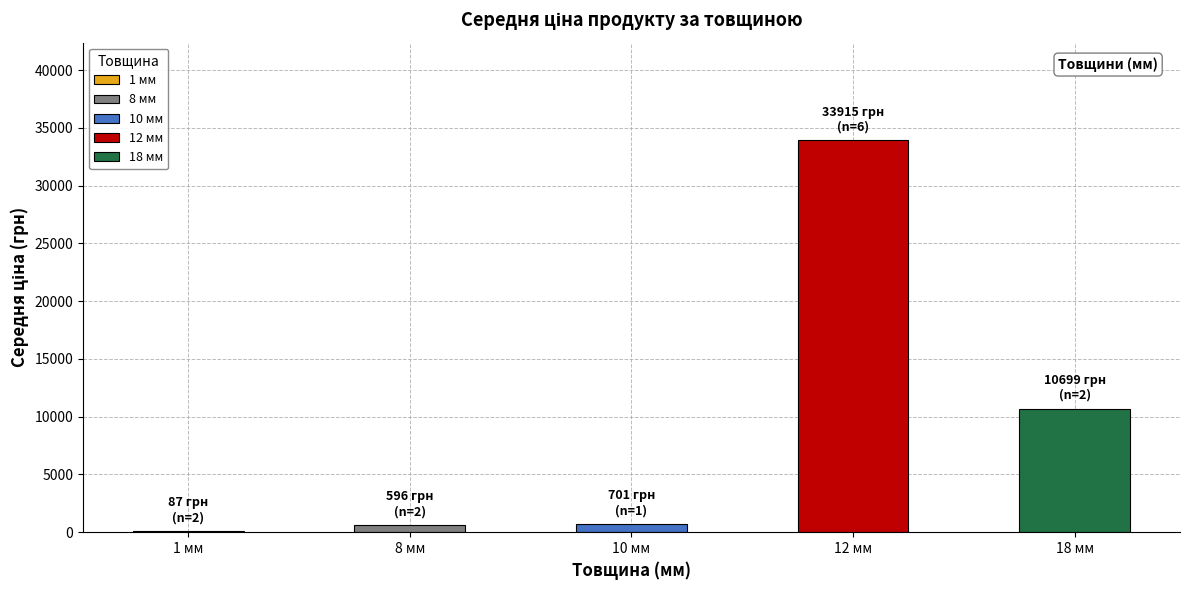

What is the greatest value displayed?

33915.0